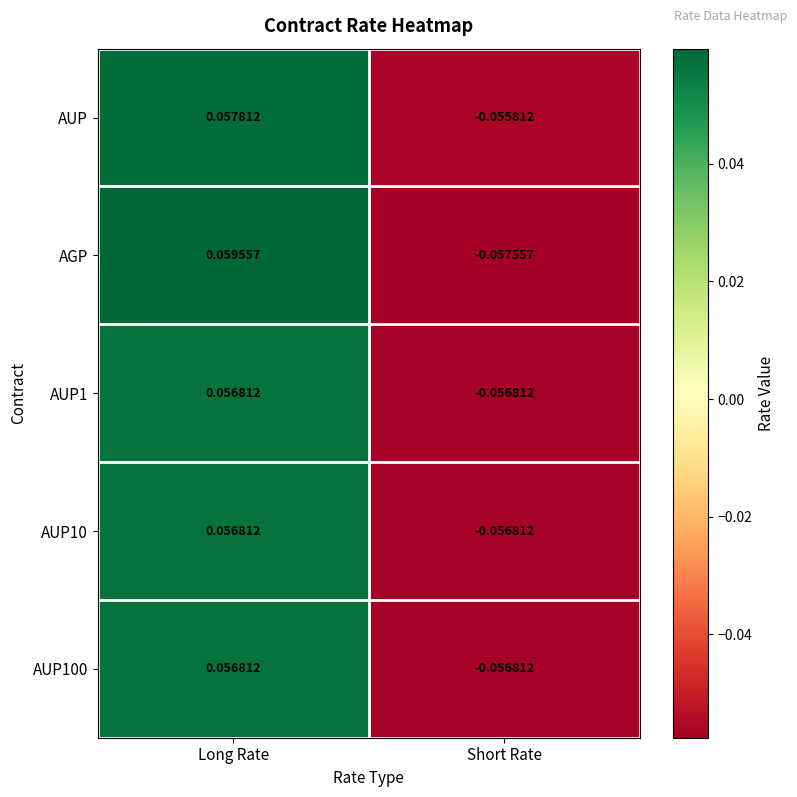

At which category is the sum across all series the highest?

Long Rate